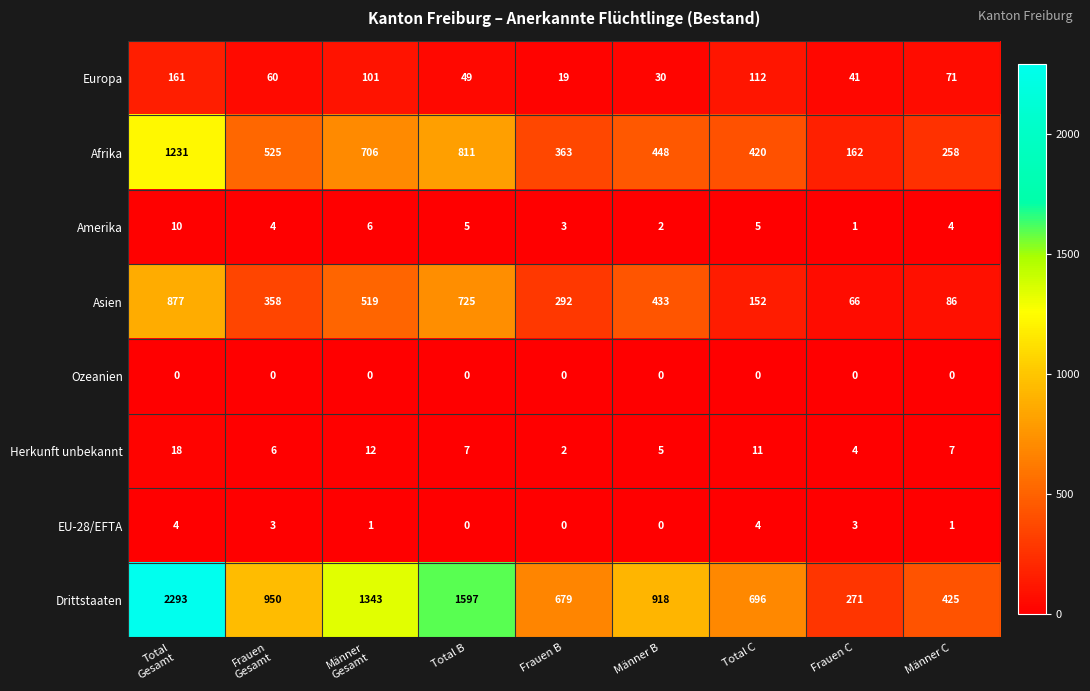

What is the maximum value for Afrika?

1231